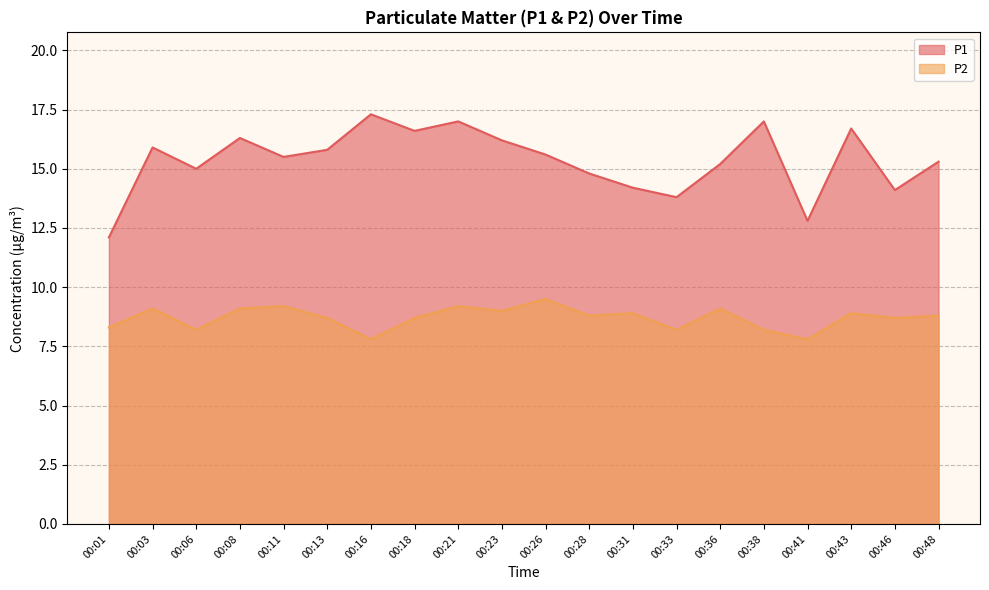

List the labels in order of P2 value, largest first.

00:26, 00:11, 00:21, 00:03, 00:08, 00:36, 00:23, 00:31, 00:43, 00:28, 00:48, 00:13, 00:18, 00:46, 00:01, 00:06, 00:33, 00:38, 00:16, 00:41